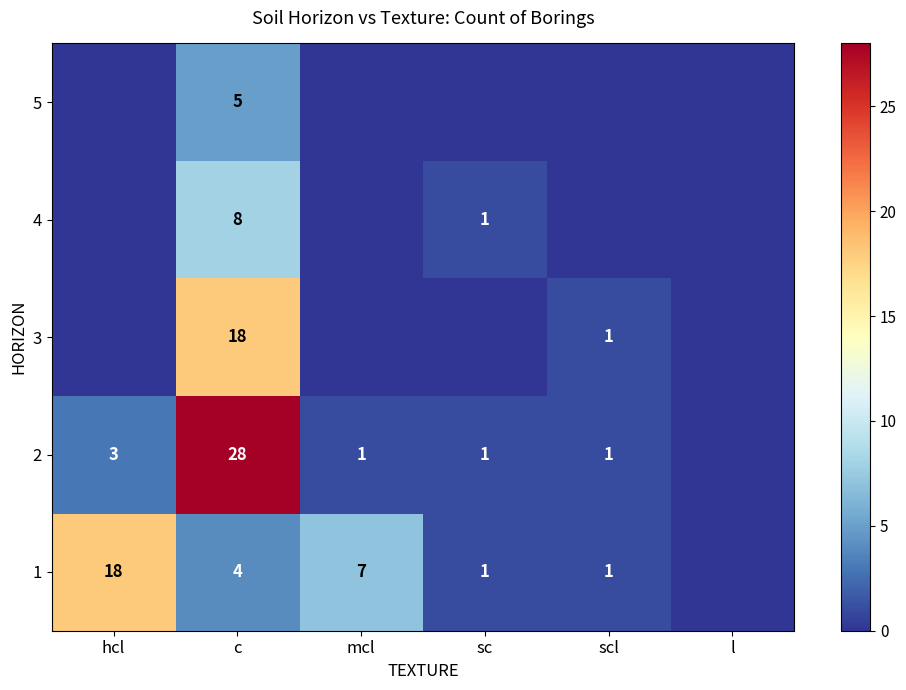

At how many categories does at least one series exceed 12?

2